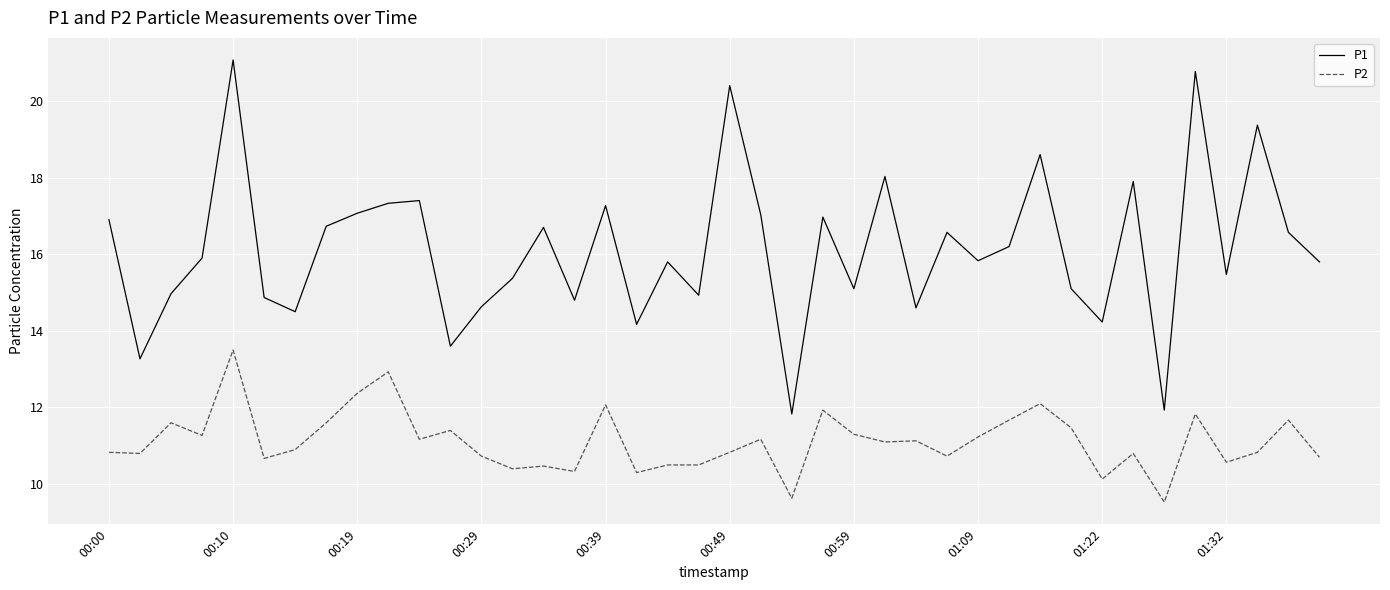

How many categories are shown in the chart?

40